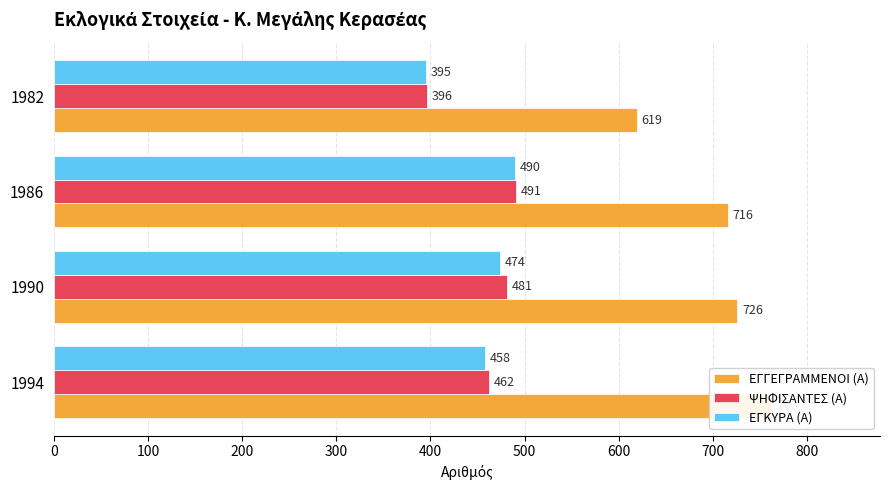

Which series changed the most between 1990 and 1986?

ΕΓΚΥΡΑ (Α)